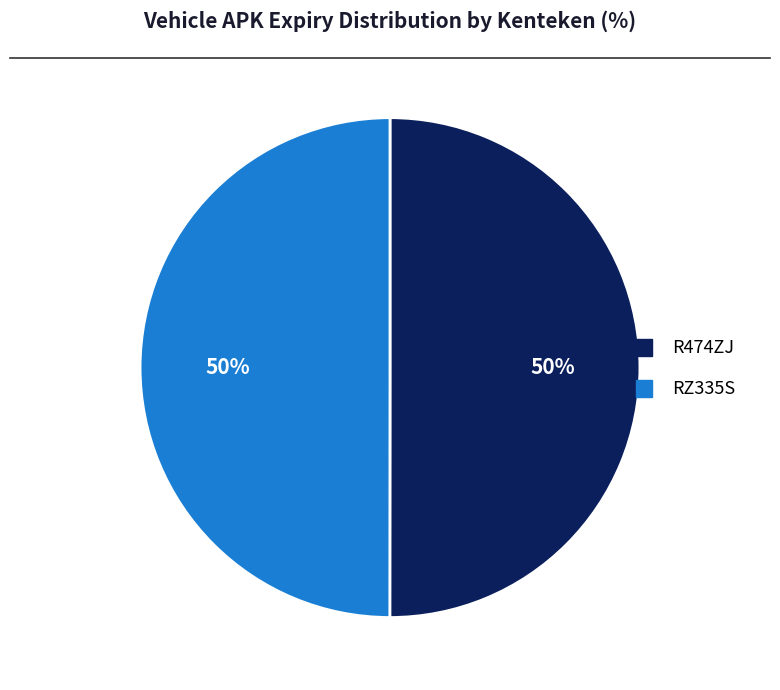

What percentage is the RZ335S slice, to the nearest percent?

50%